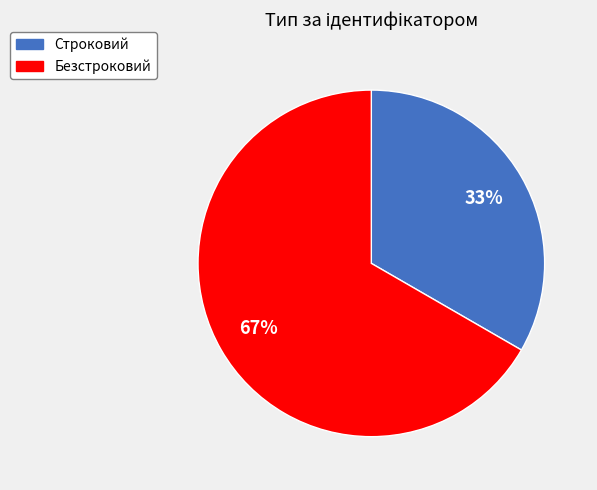

To the nearest percent, what is the average slice percentage?

50%